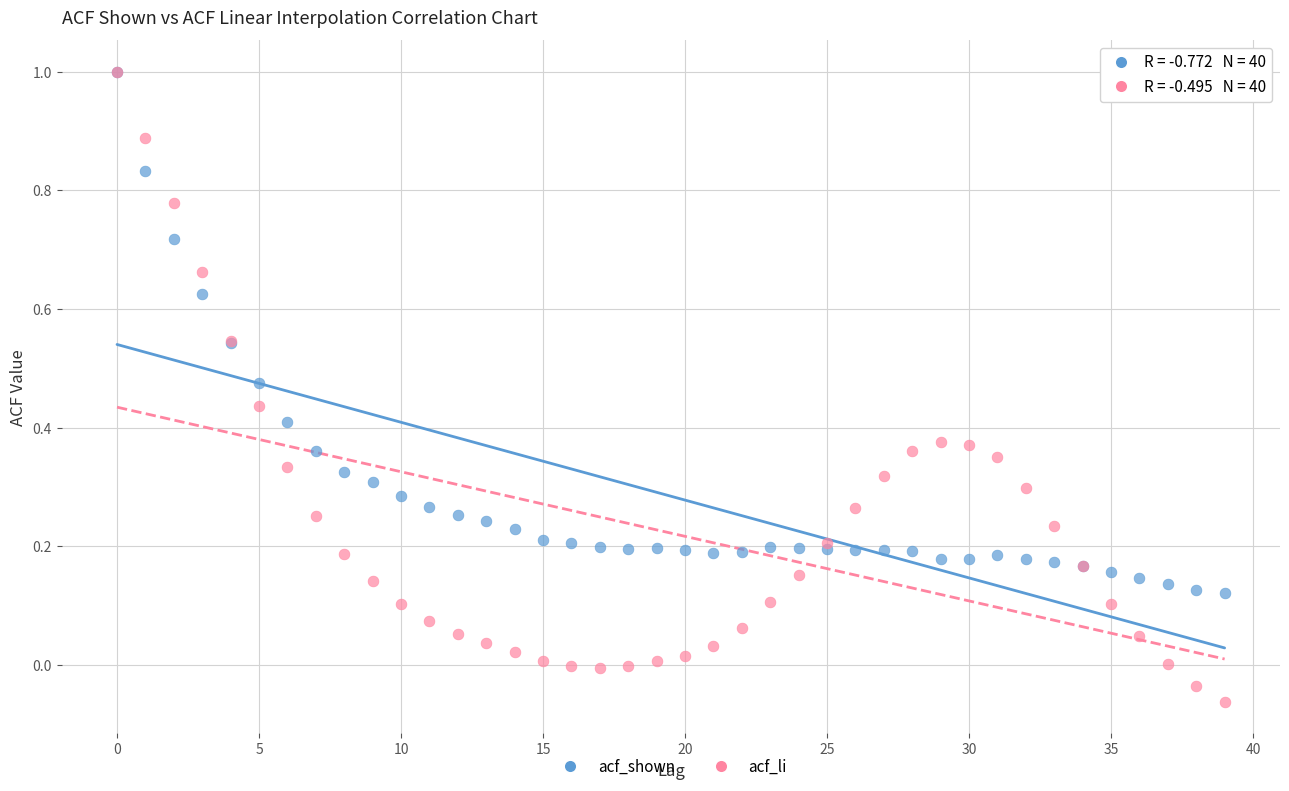

What are all the series names shown in the legend?

acf_shown, acf_li